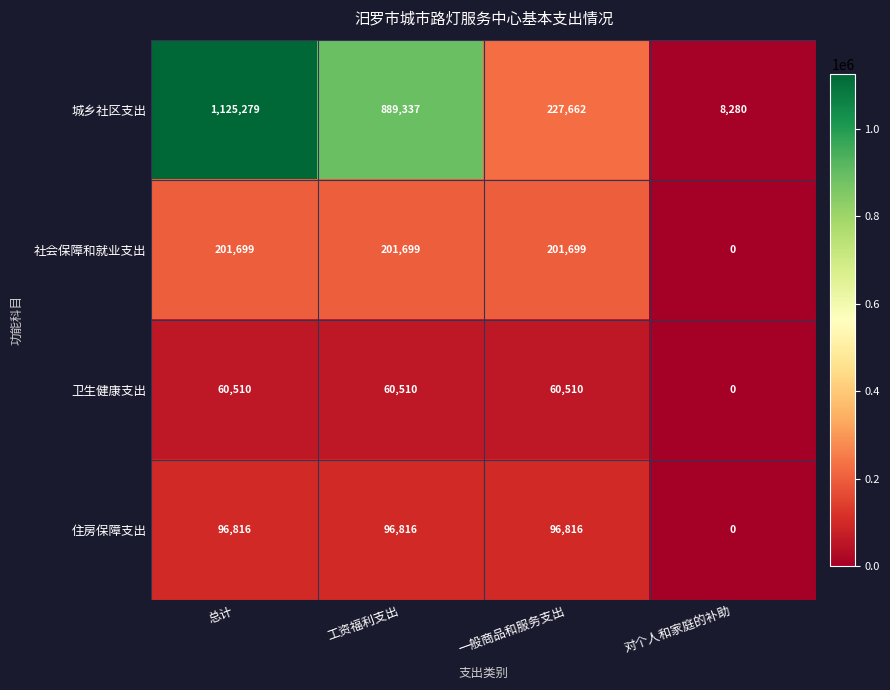

Rank the series at 一般商品和服务支出 from lowest to highest value.

卫生健康支出, 住房保障支出, 社会保障和就业支出, 城乡社区支出